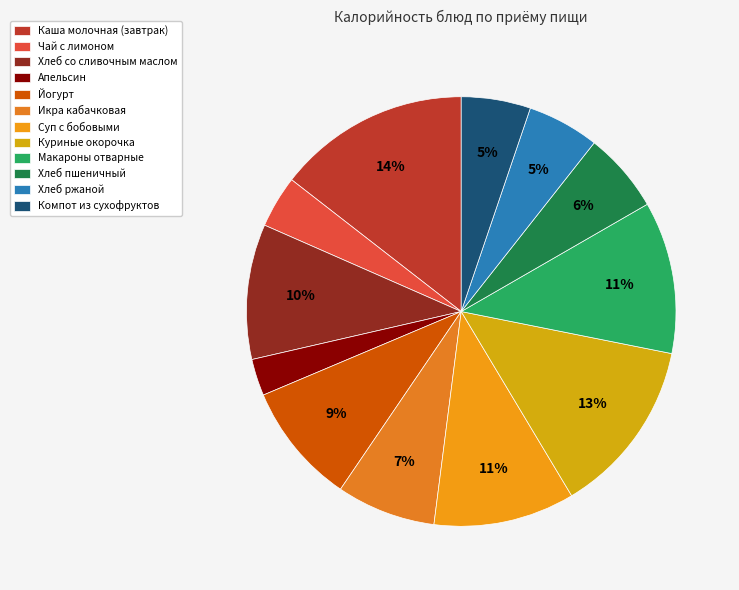

The Макароны отварные slice represents 2% of the pie. True or false?

False